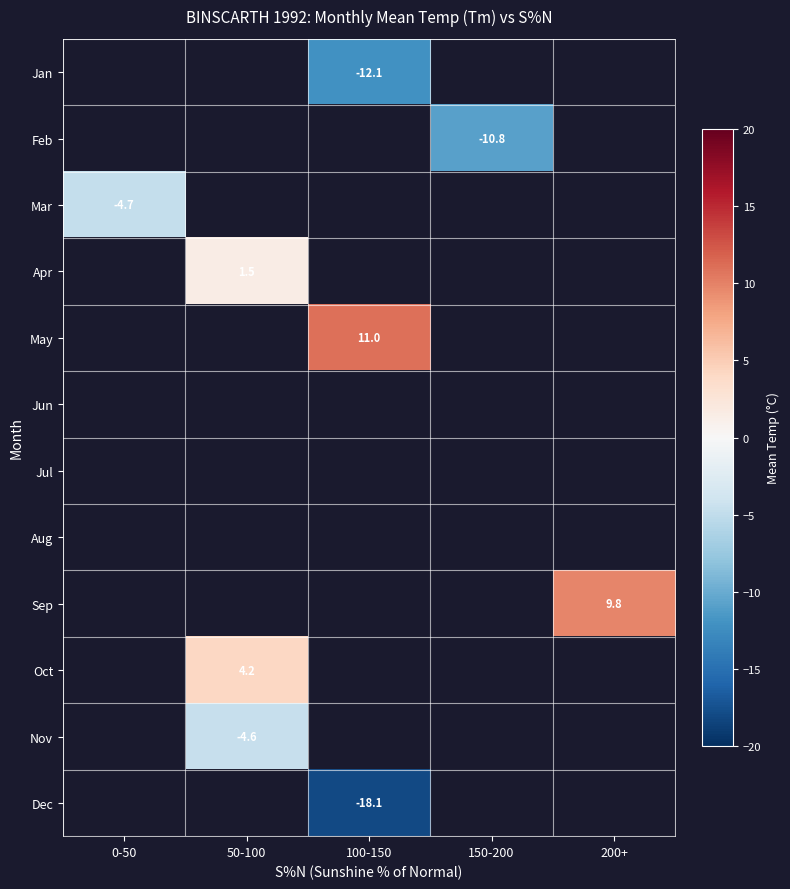

True or false: Mar has a value of -6.5 at 0-50.

False